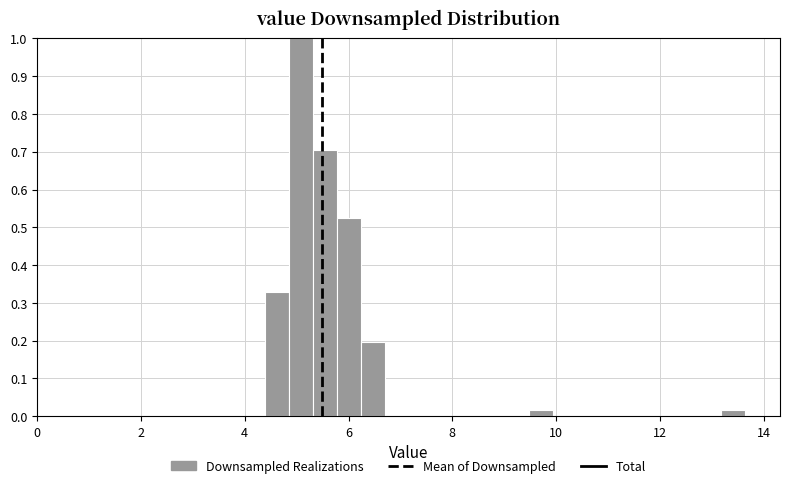

Around what value on the x-axis is the tallest bar? Give the approximate position of its centre, as read against the axis.

5.0